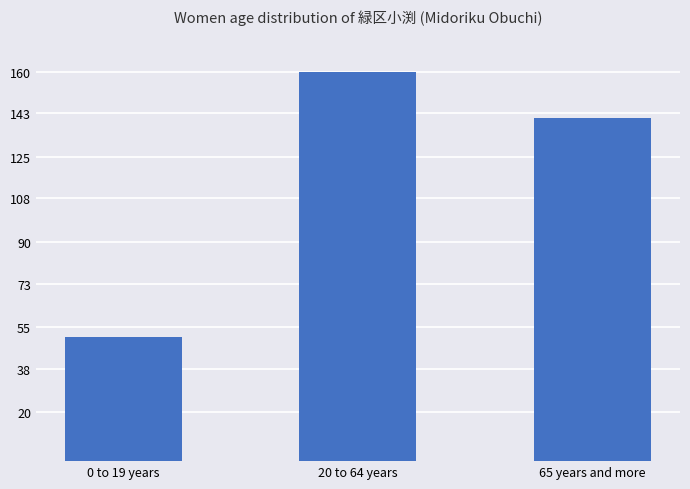

True or false: the data shows 69.8 at 20 to 64 years.

False